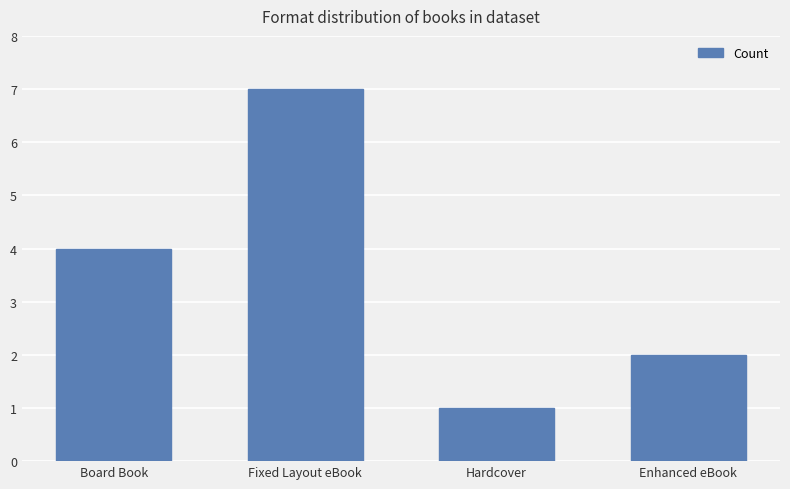

What is the difference between the second highest and minimum values?

3